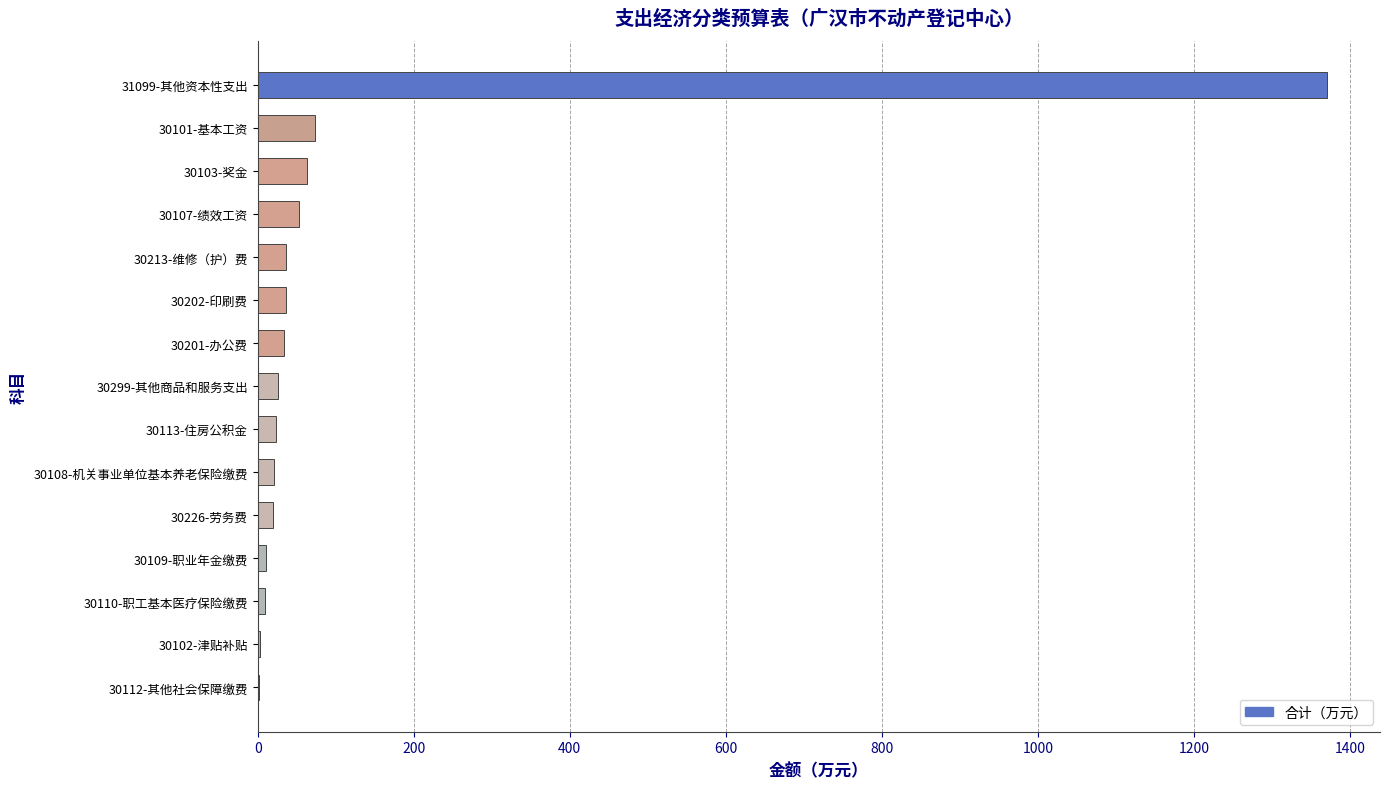

True or false: the data shows 52.9 at 30107-绩效工资.

True